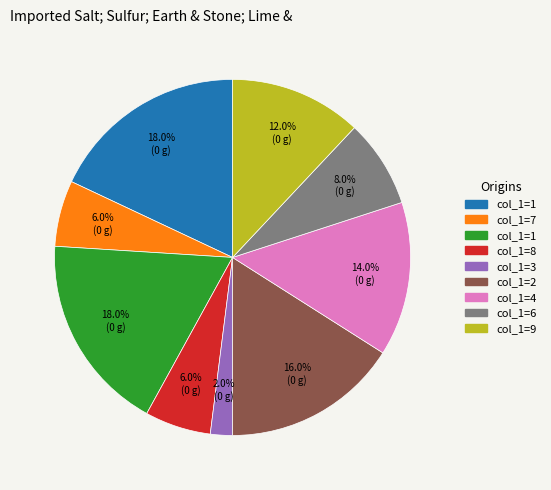

Does any single category account for the majority?

No